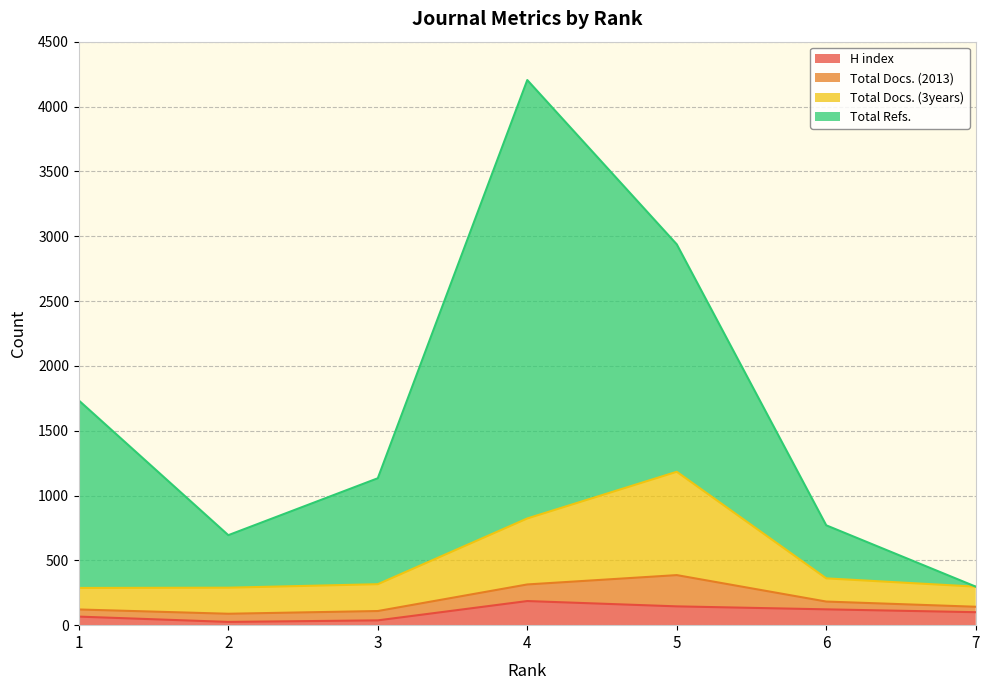

Is it true that Total Refs. equals 779 at 3?

False